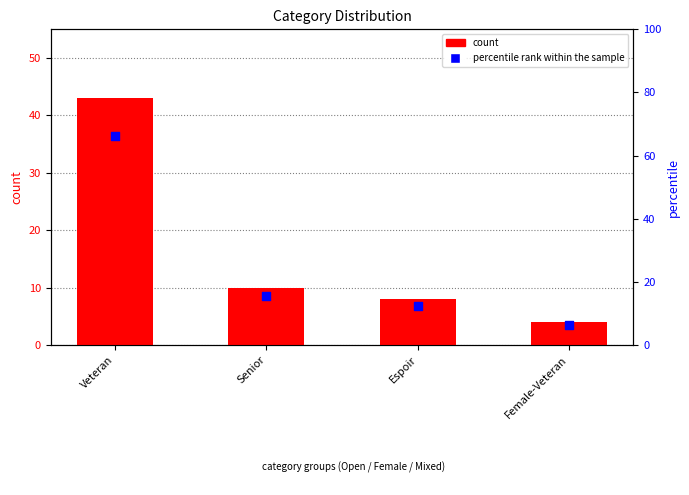

Which series contains the highest Y value?

percentile rank within the sample